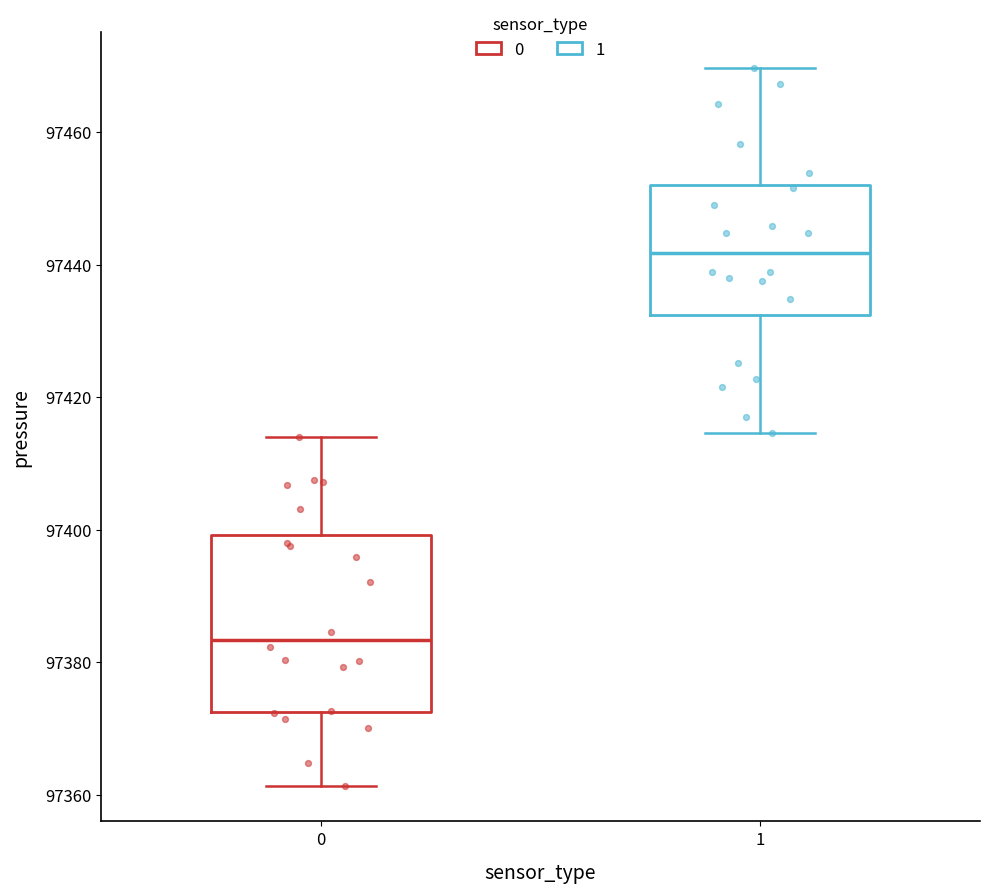

Reading left to right, read every box against the y-axis: the position of its median line, the range the box covers, and the ends of its whiskers. The values are not printed on the chart, so give them approximately, as read against the axis.

0: median 97384, box 97372 to 97400, whiskers 97362 to 97414
1: median 97442, box 97432 to 97452, whiskers 97414 to 97470